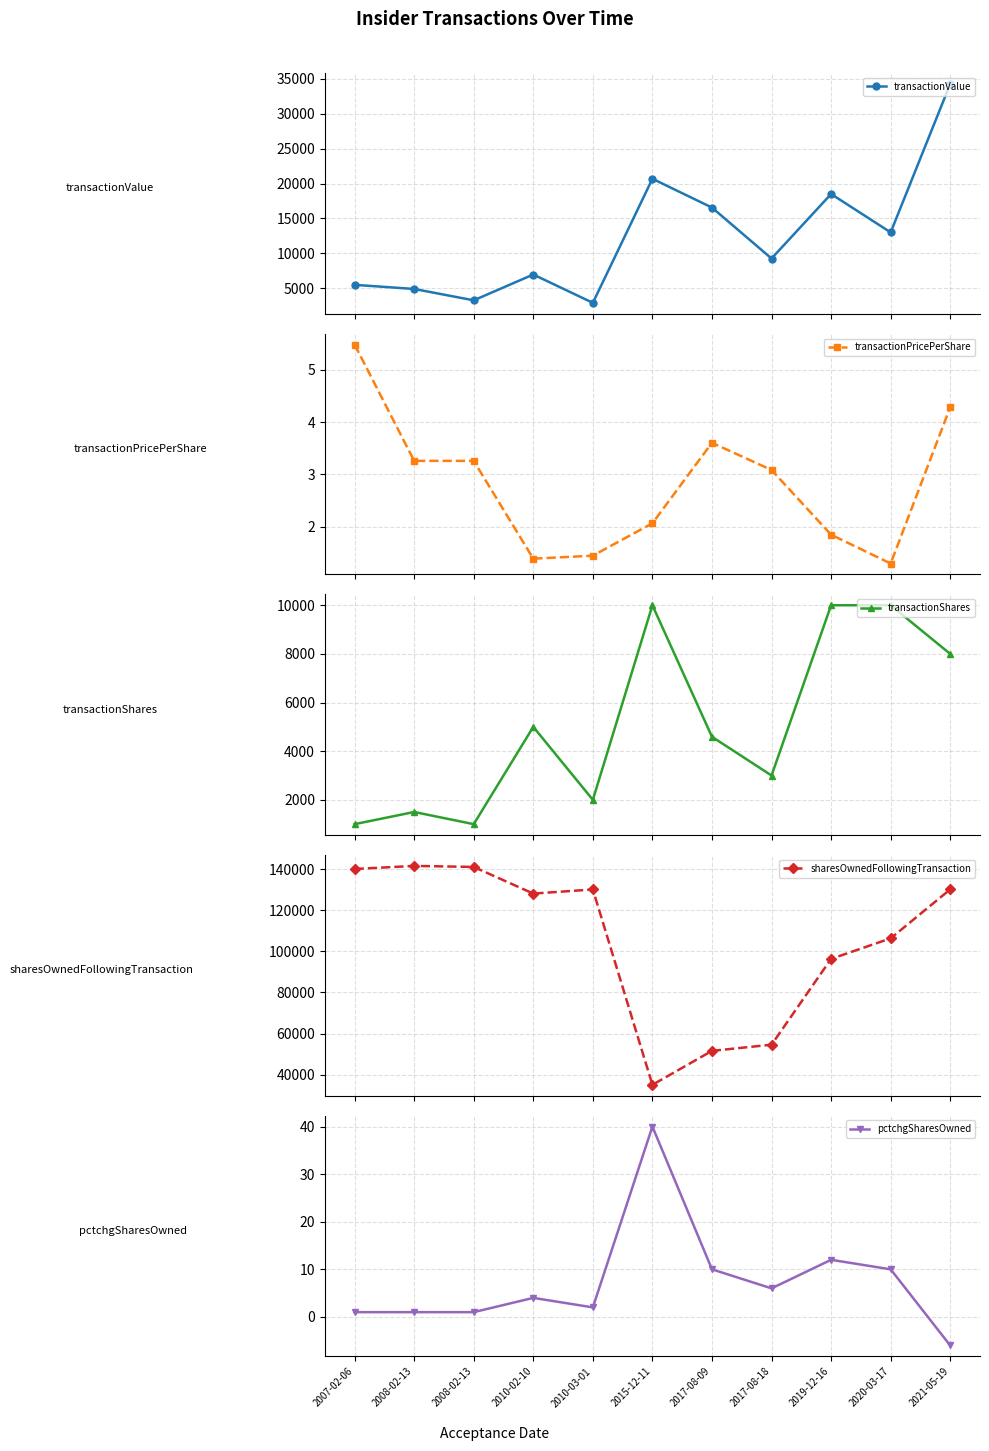

At which category does pctchgSharesOwned reach its first local valley?

2010-03-01